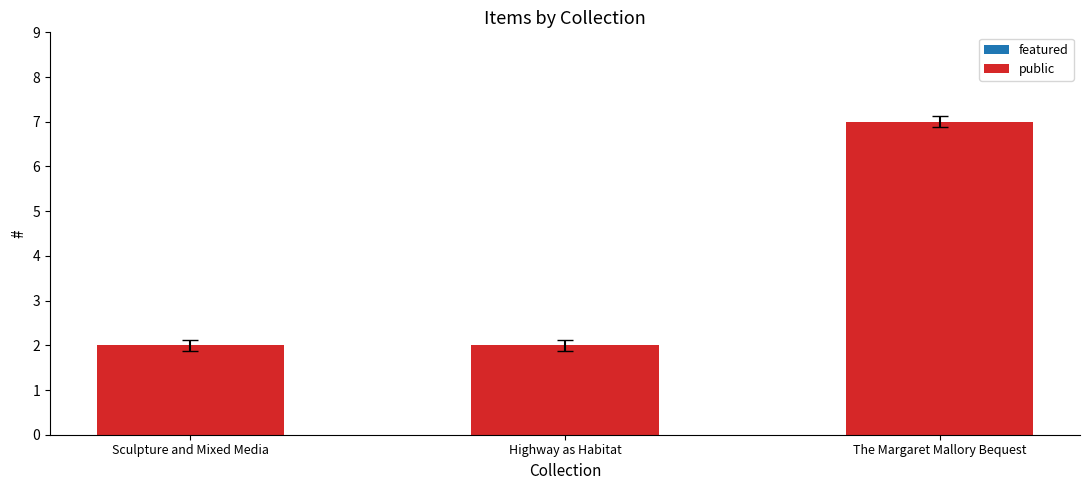

The chart shows a value of 4 at The Margaret Mallory Bequest. True or false?

False